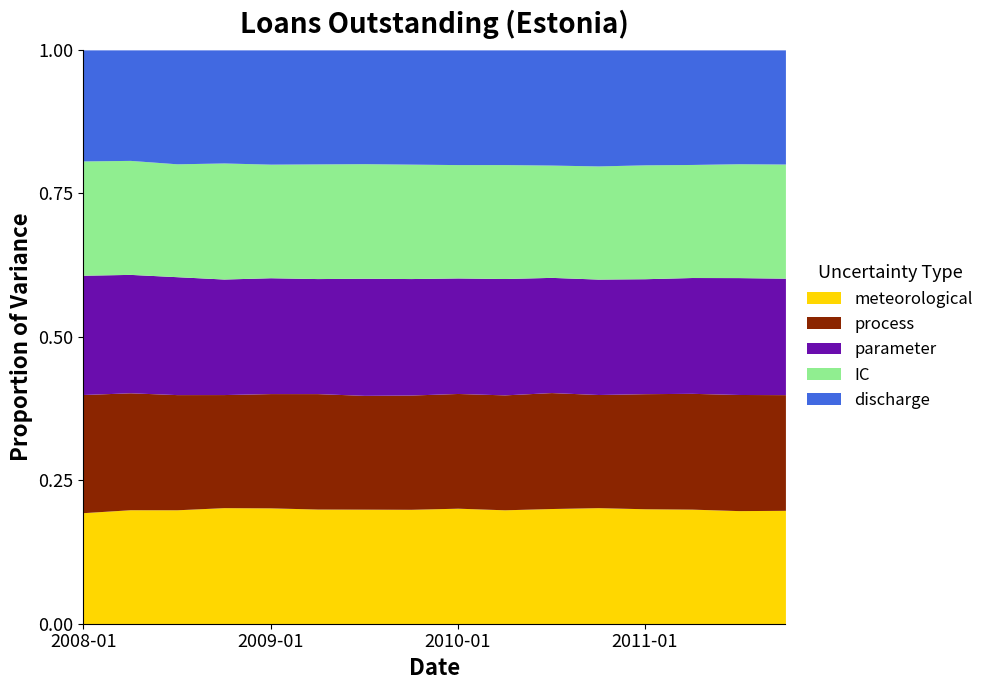

Which series has the widest spread of values?

meteorological